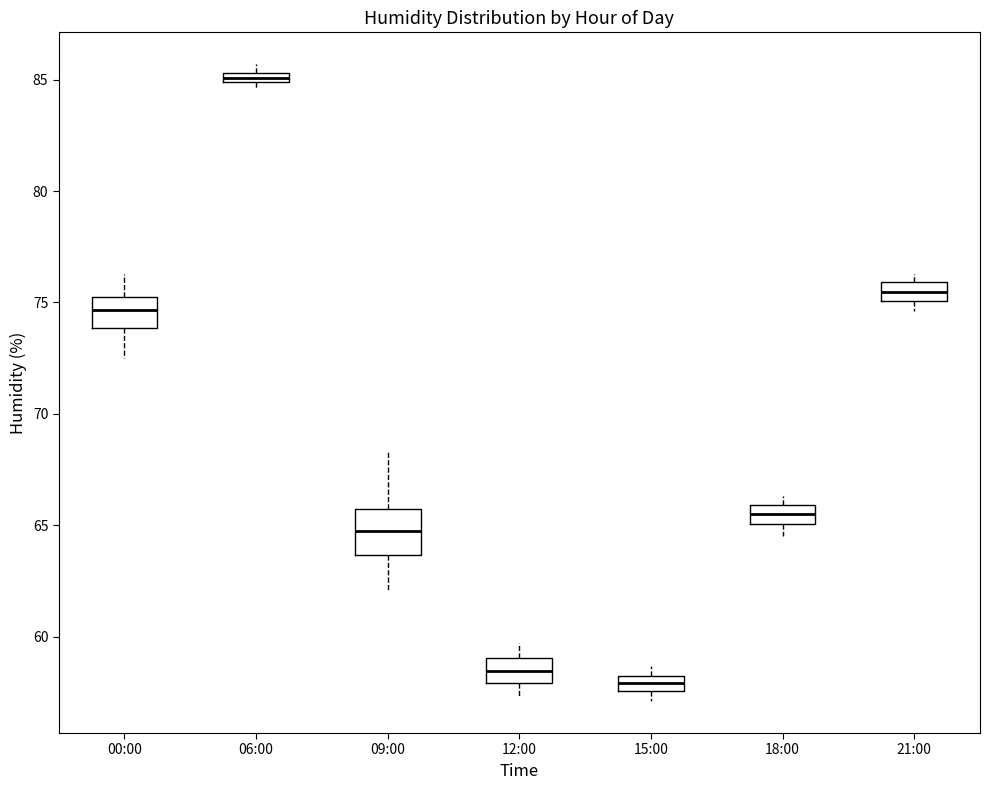

Which box has the highest median line?

06:00